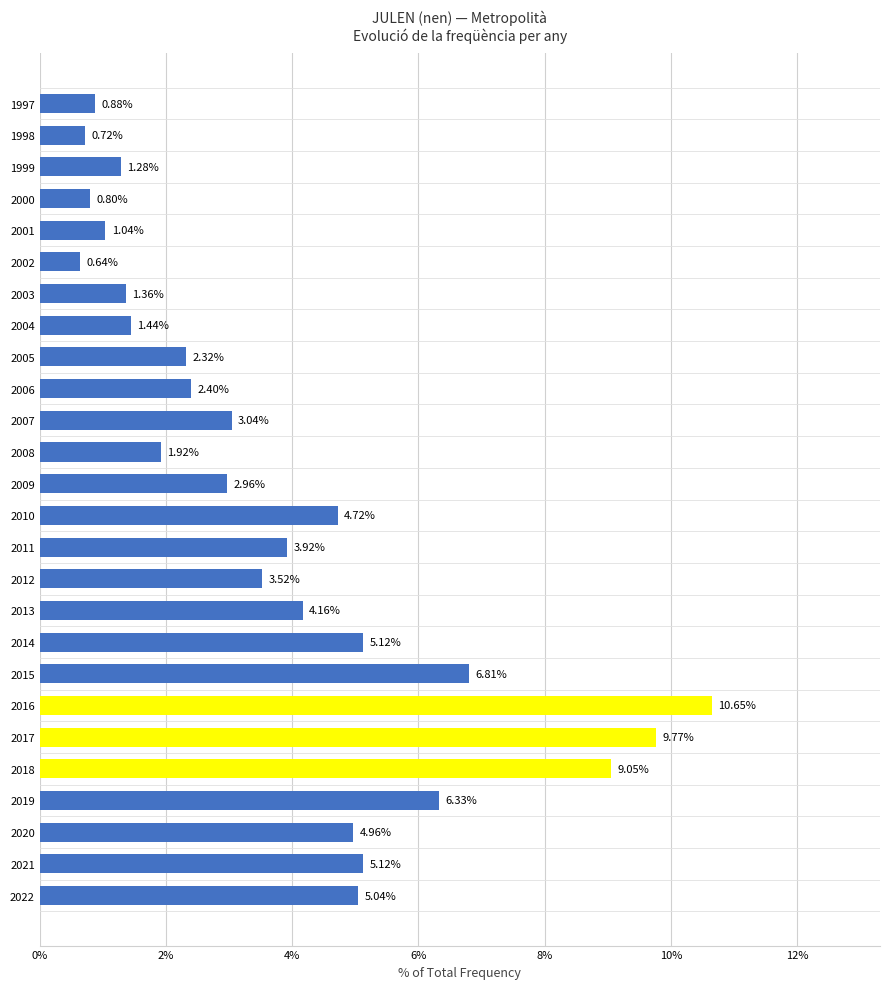

Which has a higher value, 2006 or 2003?

2006